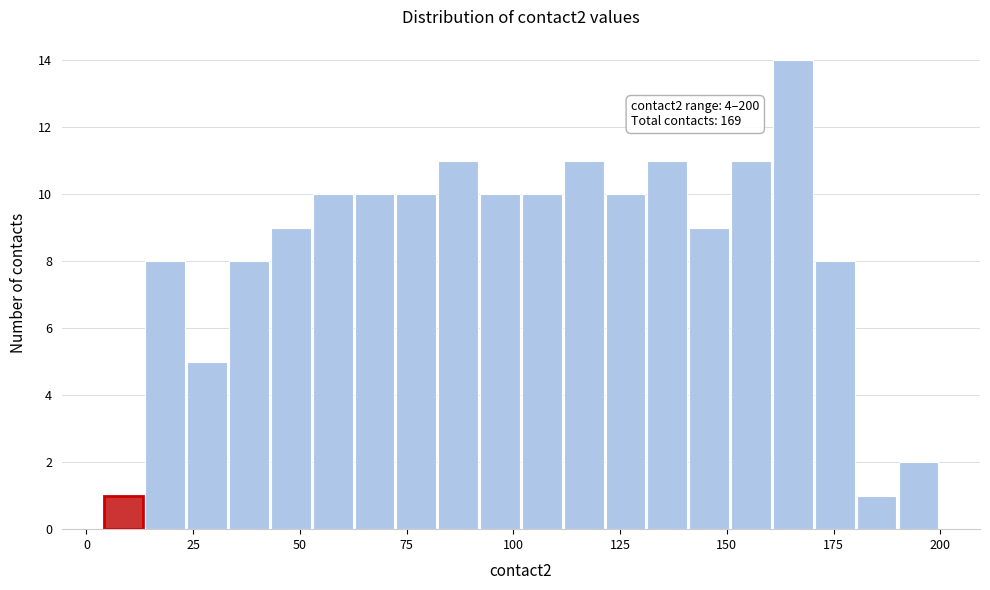

Read against the x-axis, roughly where is the centre of the tallest bar?

165